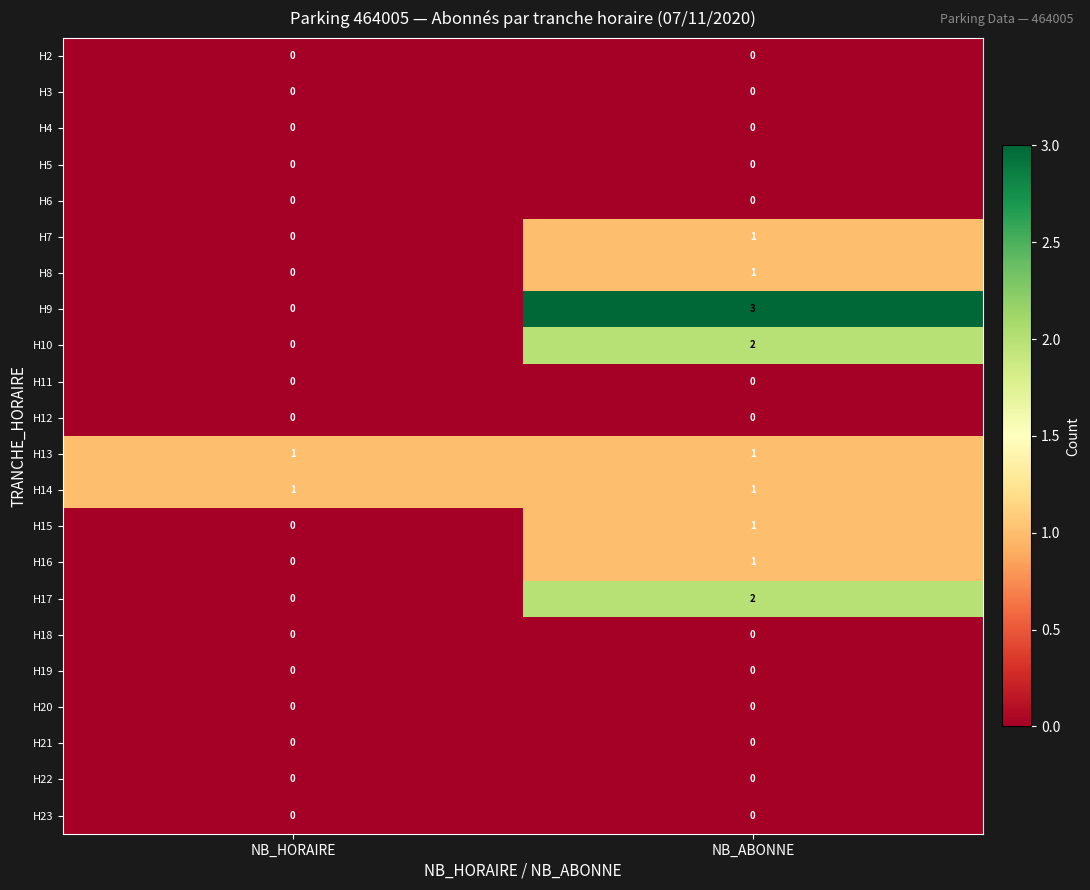

At which category is the sum across all series the highest?

NB_ABONNE